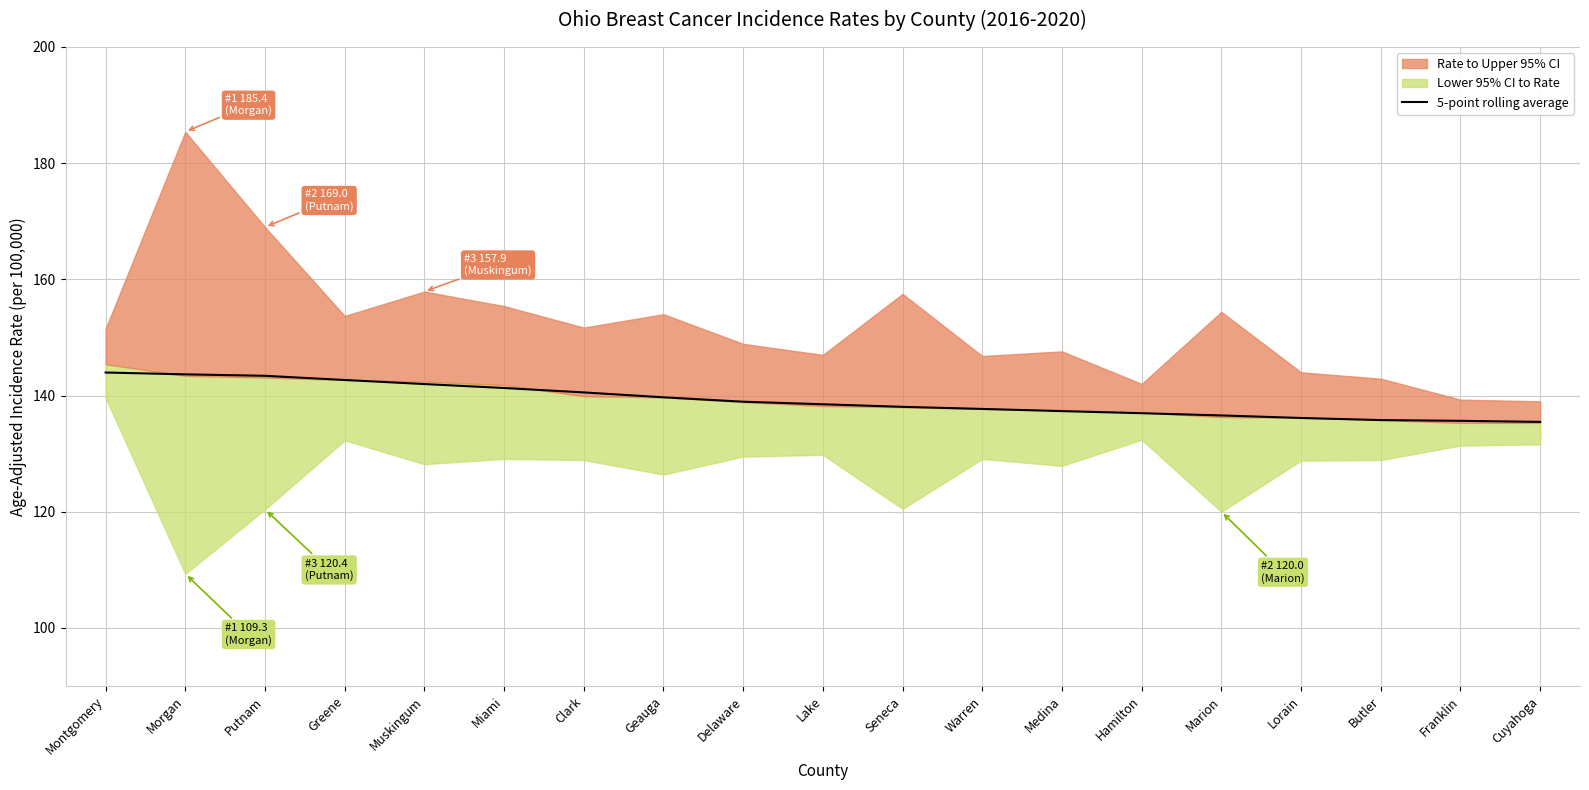

How many lines are shown in the chart?

1